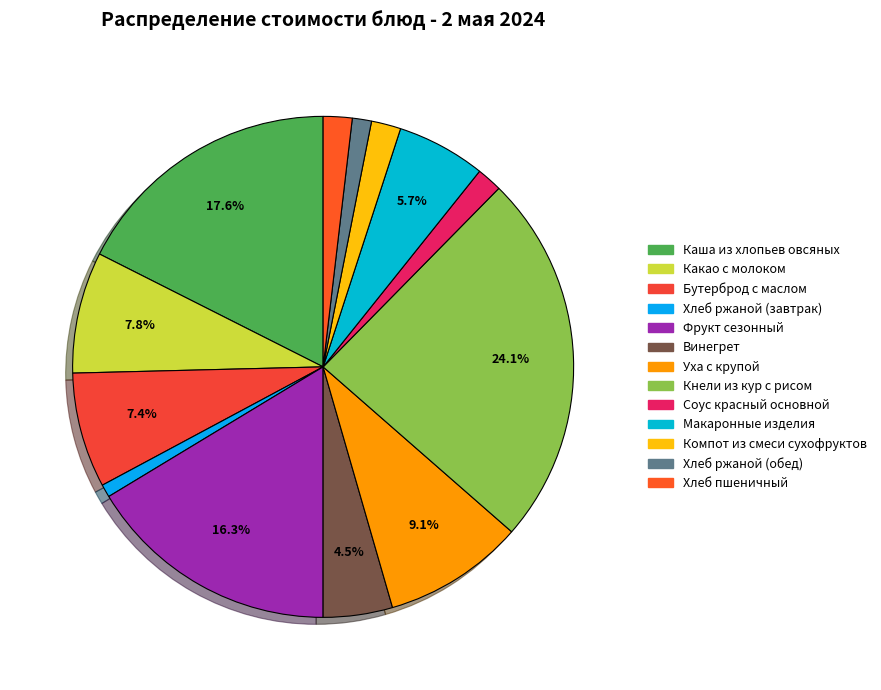

Combined, what portion of the pie is Соус красный основной and Фрукт сезонный?

18.0%